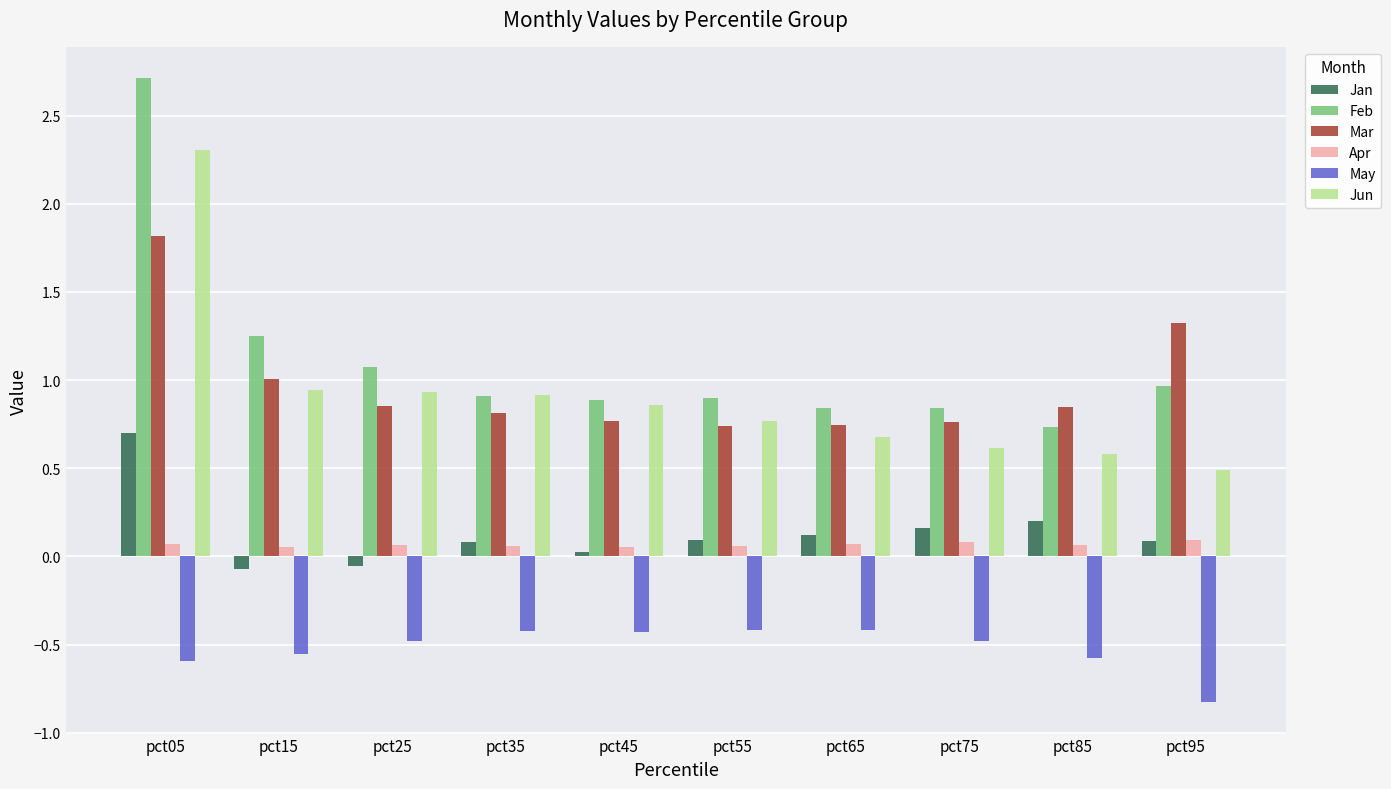

What is the difference between the Mar values at pct35 and pct05?

1.0